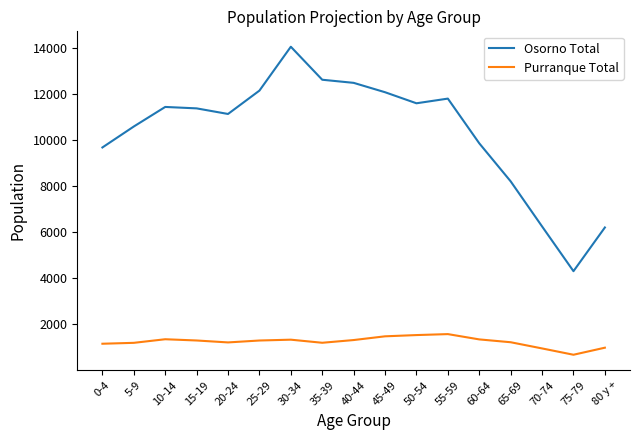

What is the sum of the Osorno Total values at 70-74 and 75-79?

10541